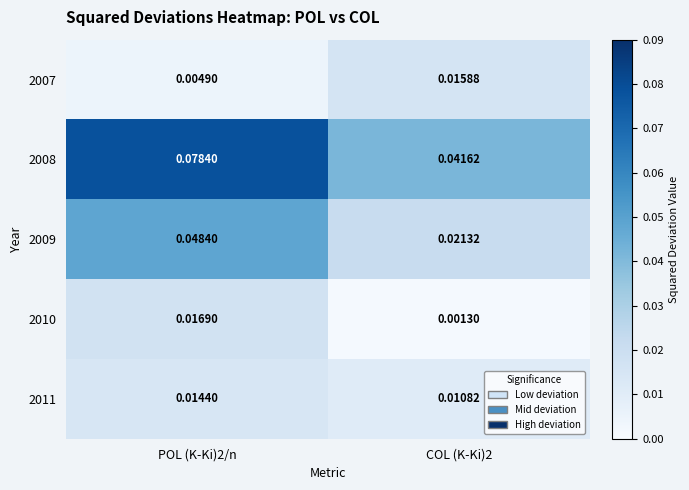

Is the value of 2010 at POL (K-Ki)2/n greater than the value of 2009 at COL (K-Ki)2?

No